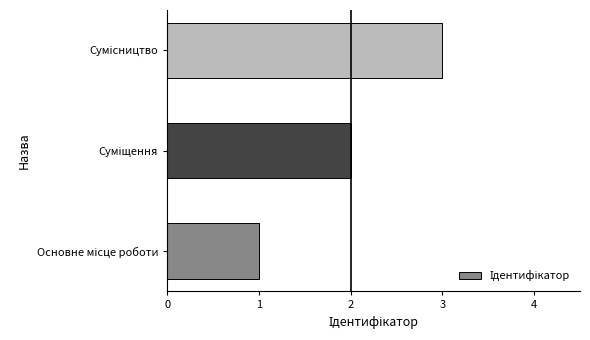

Count the values in the range 1 to 3.

3